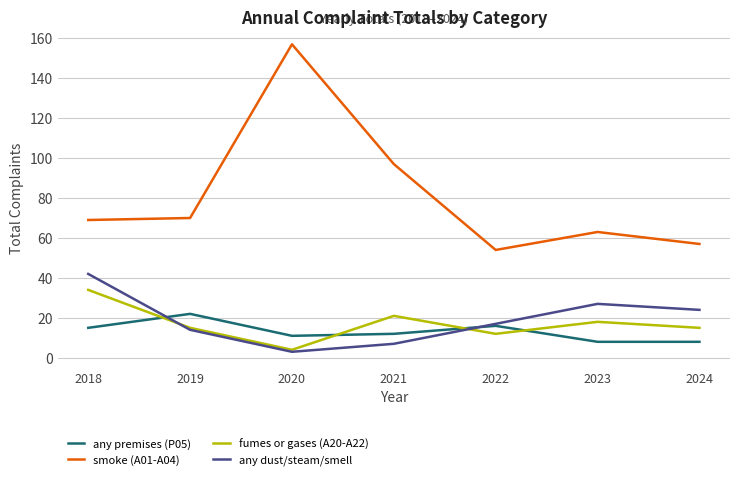

Which series has the largest range (max minus min)?

smoke (A01-A04)